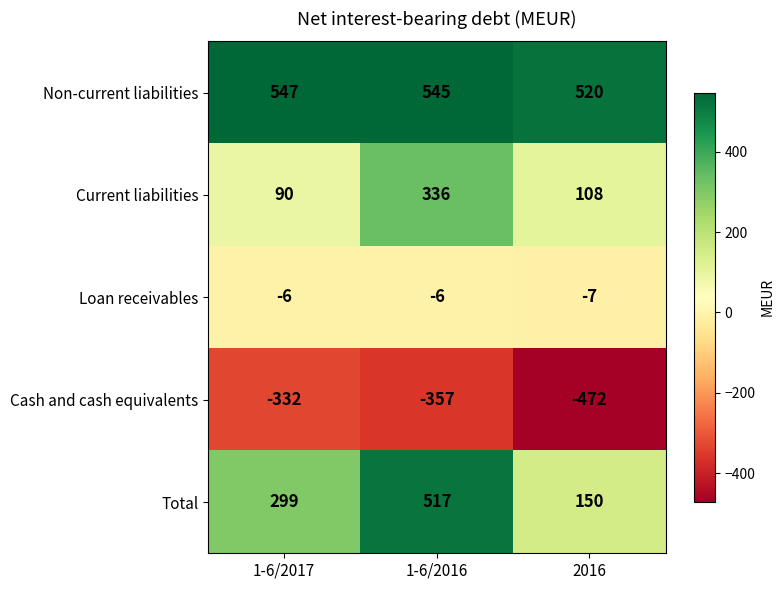

At which category does the chart reach its minimum across all series?

2016